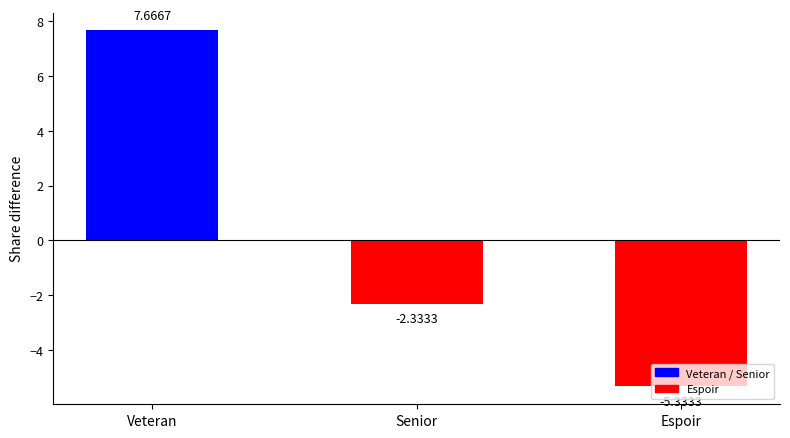

How many positive values are there?

1